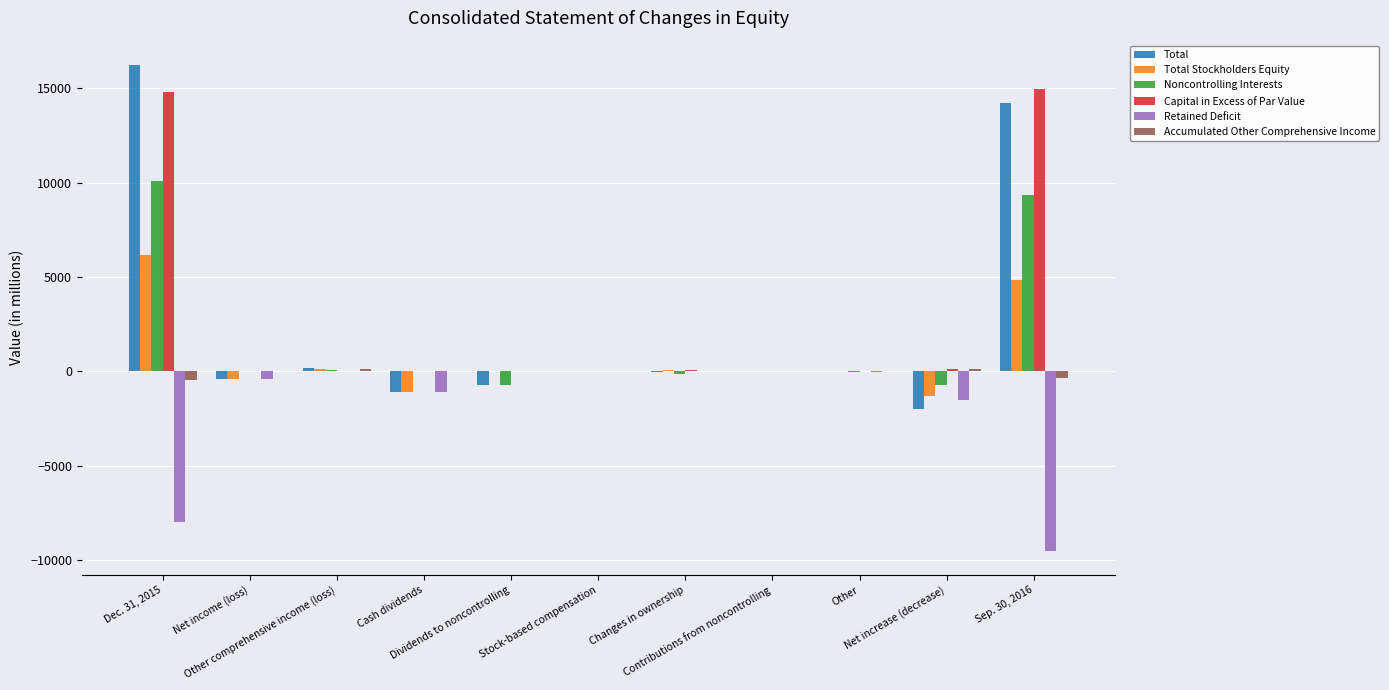

How many groups of bars are there?

11